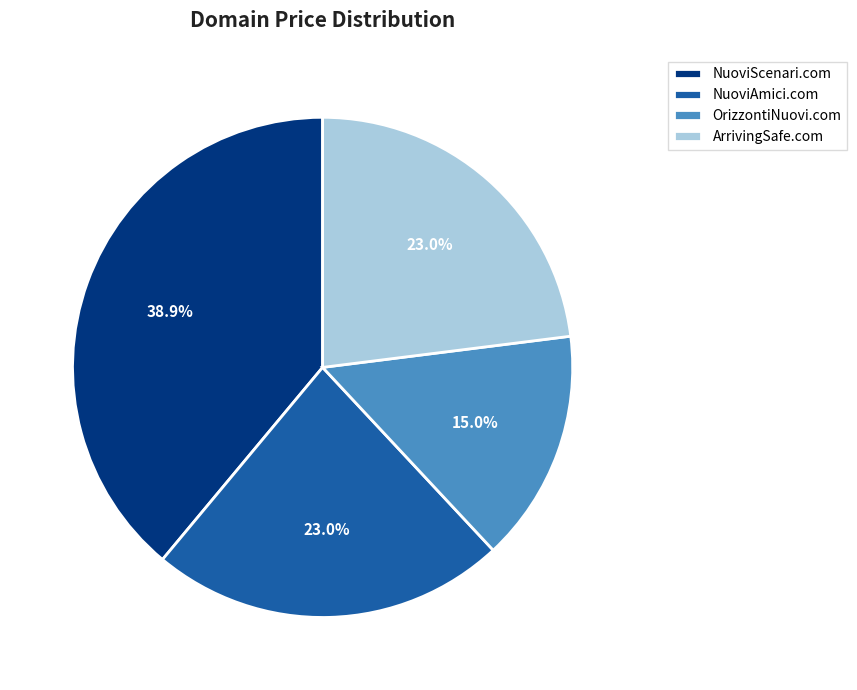

To the nearest percent, what is the difference between the OrizzontiNuovi.com and NuoviAmici.com slice percentages?

8%